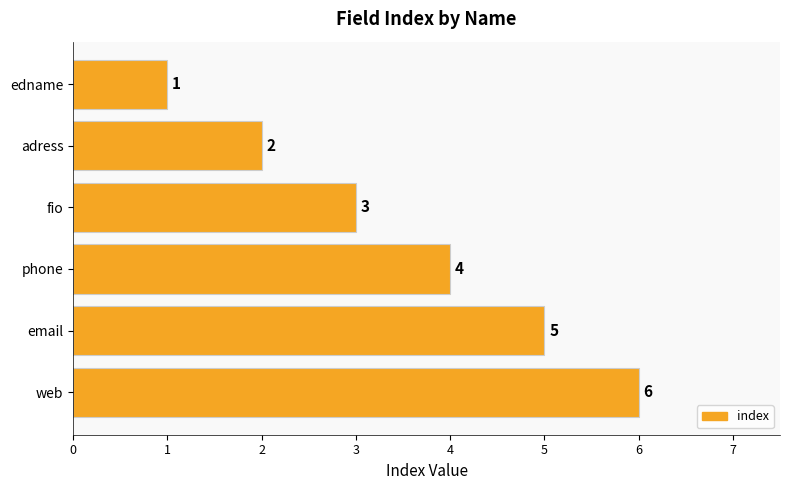

What is the label of the 2nd bar from the bottom?

email